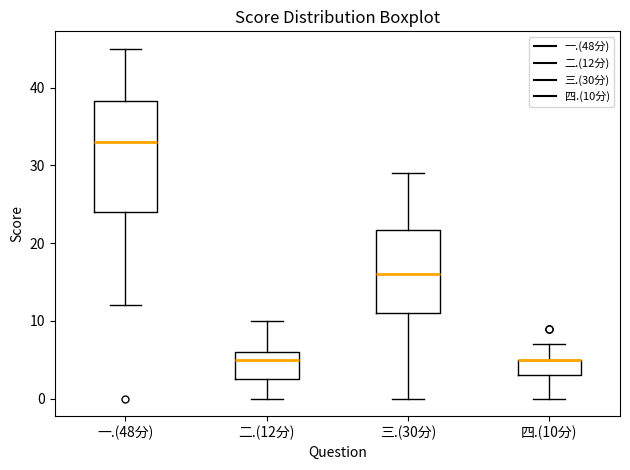

Reading left to right, read every box against the y-axis: the position of its median line, the range the box covers, and the ends of its whiskers. The values are not printed on the chart, so give them approximately, as read against the axis.

一.(48分): median 33, box 24 to 38, whiskers 12 to 45
二.(12分): median 5, box 3 to 6, whiskers 0 to 10
三.(30分): median 16, box 11 to 22, whiskers 0 to 29
四.(10分): median 5 (drawn on the box's upper edge), box 3 to 5, whiskers 0 to 7